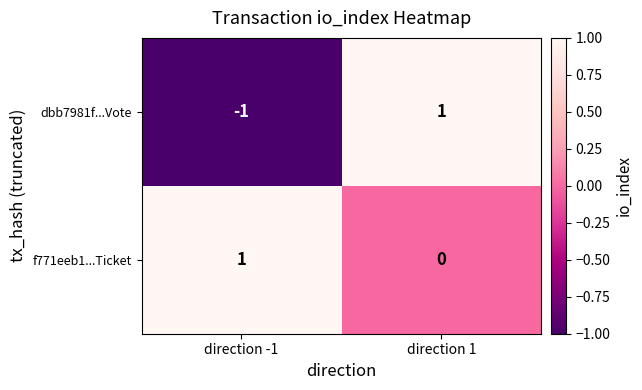

At which label is dbb7981f...Vote closest to 0?

direction -1